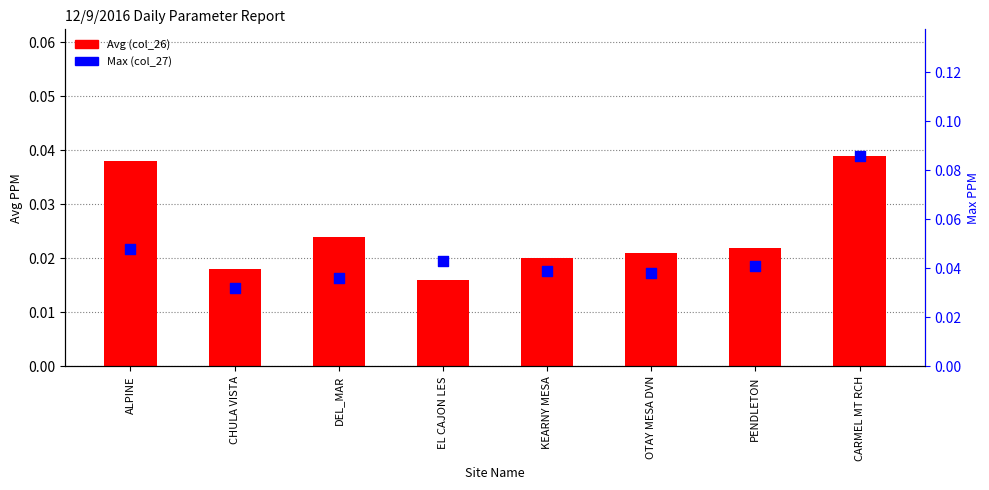

At how many categories does at least one series exceed 0?

8